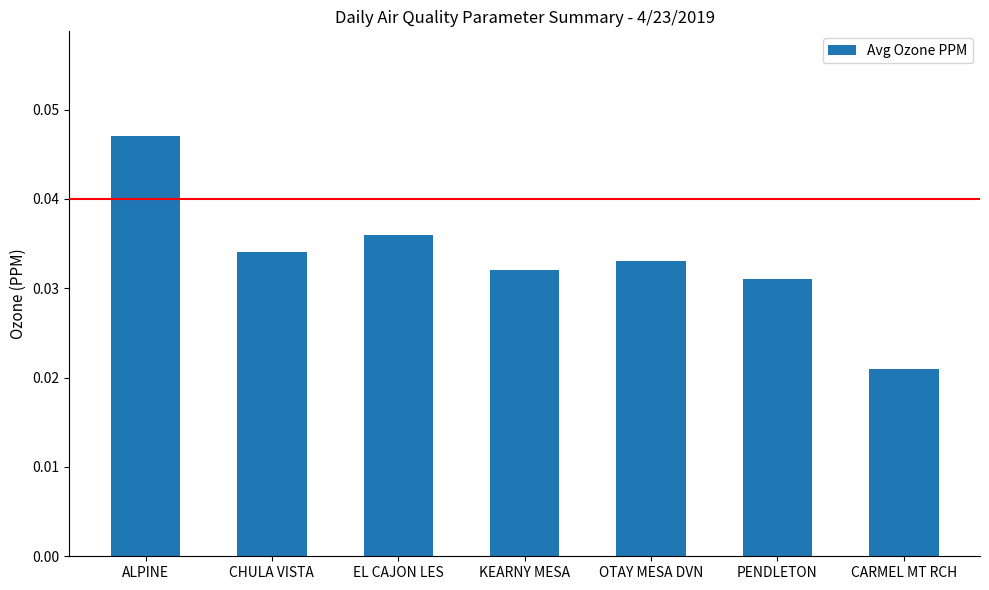

How many bars are there in total?

7